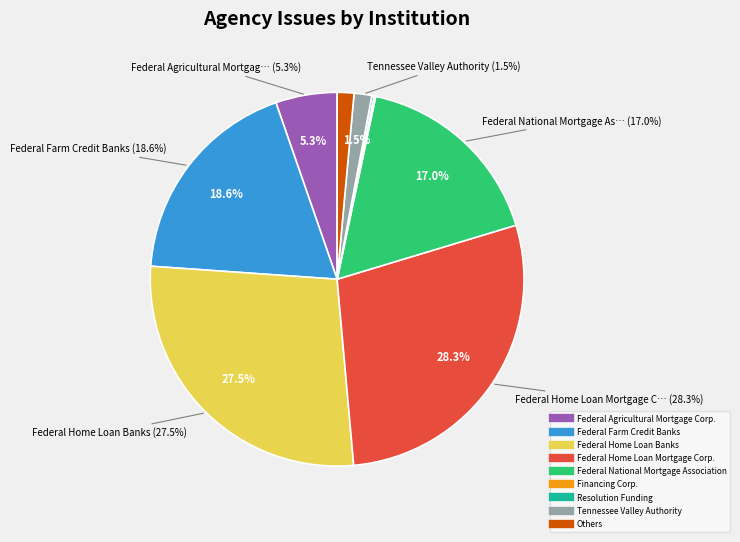

To the nearest percent, what percentage of the pie is Federal Agricultural Mortgage Corp.?

5%